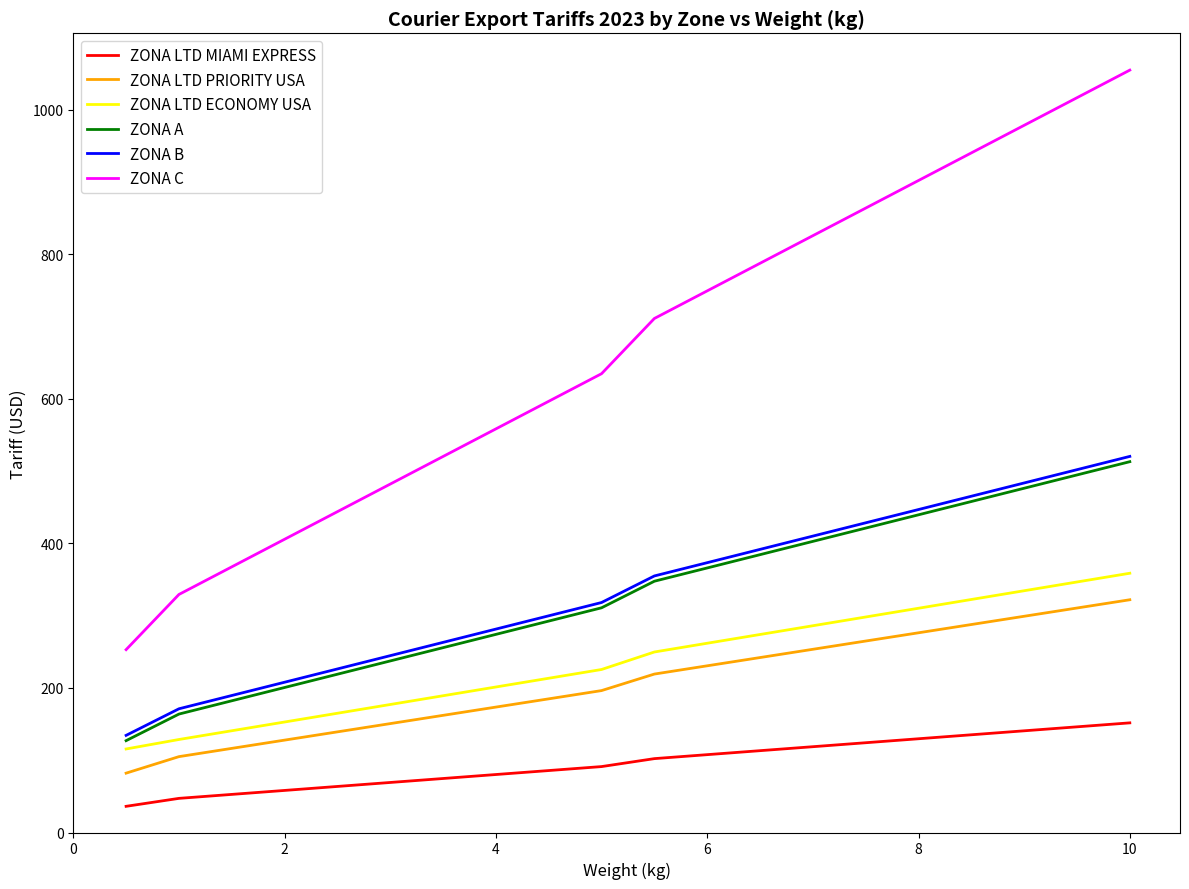

True or false: ZONA A and ZONA LTD MIAMI EXPRESS cross at least once.

False